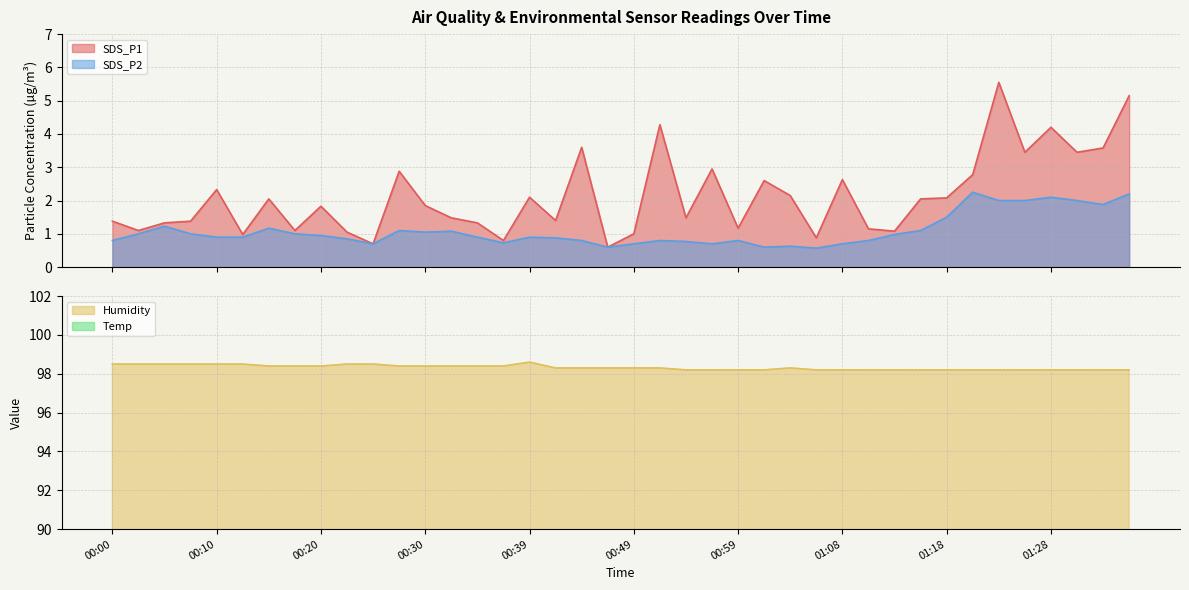

In Temp, how many points are lower than both neighbors (excluding endpoints)?

1